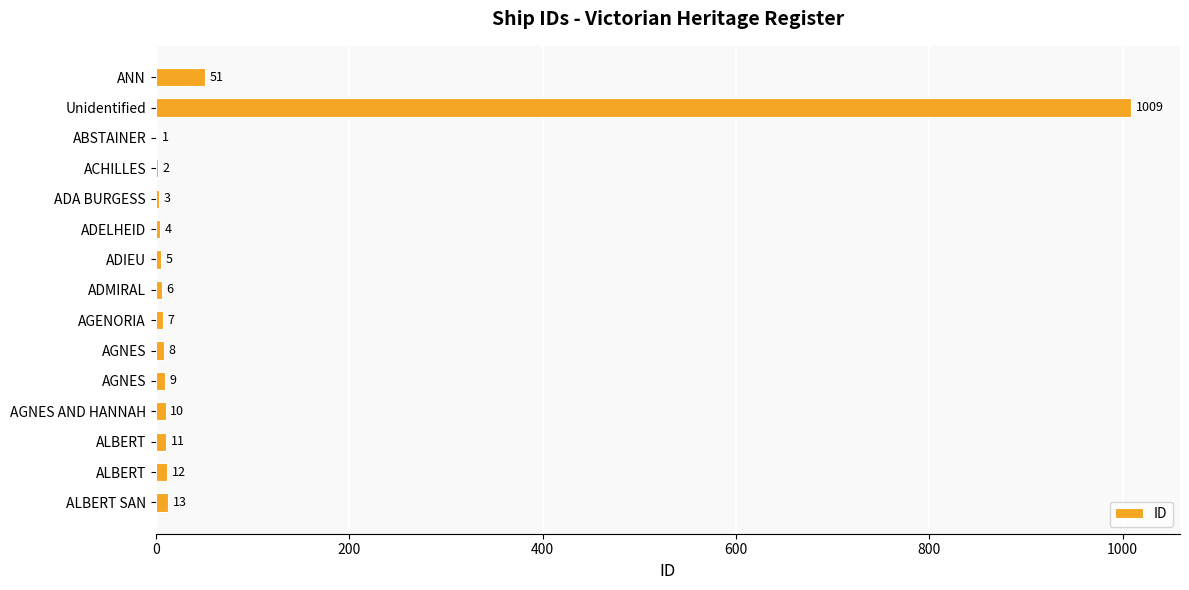

How many series are shown in this chart?

1